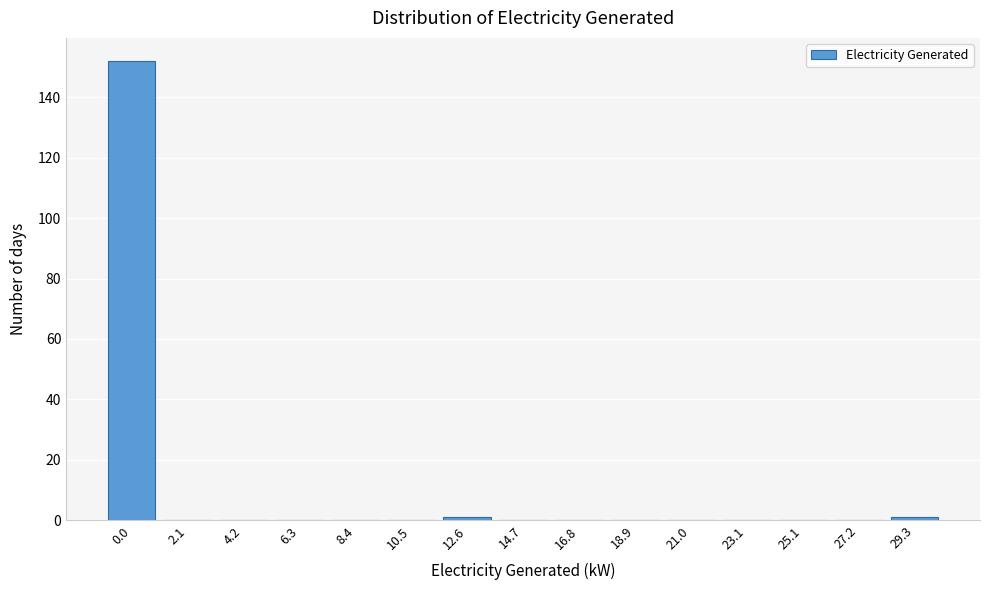

Reading left to right, what are all the values shown in this chart?

0.0=152	2.1=0	4.2=0	6.3=0	8.4=0	10.5=0	12.6=1	14.7=0	16.8=0	18.9=0	21.0=0	23.1=0	25.1=0	27.2=0	29.3=1